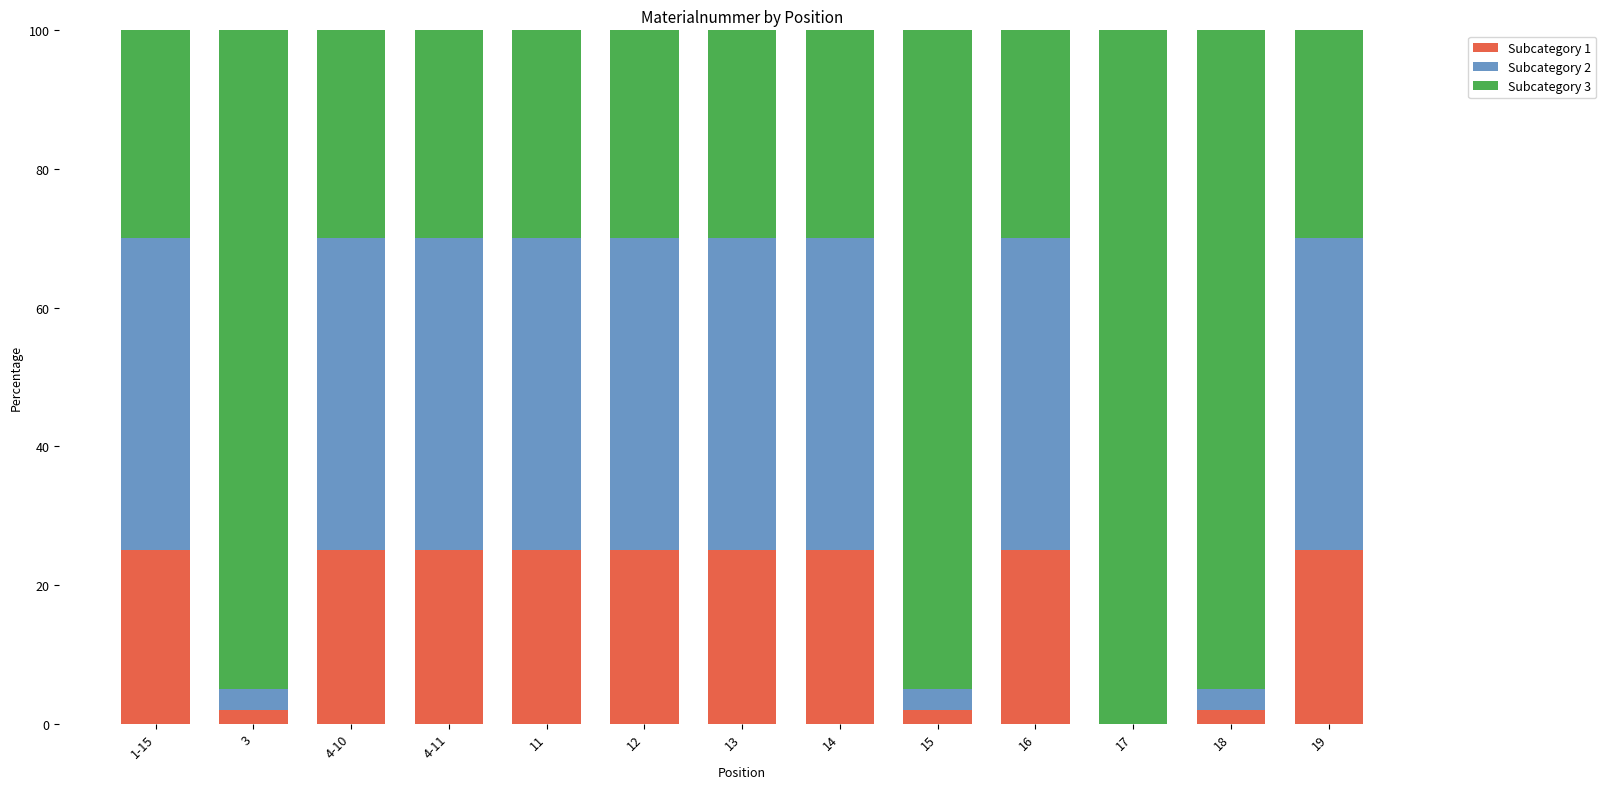

True or false: Subcategory 1 has a value of 33 at 14.

False